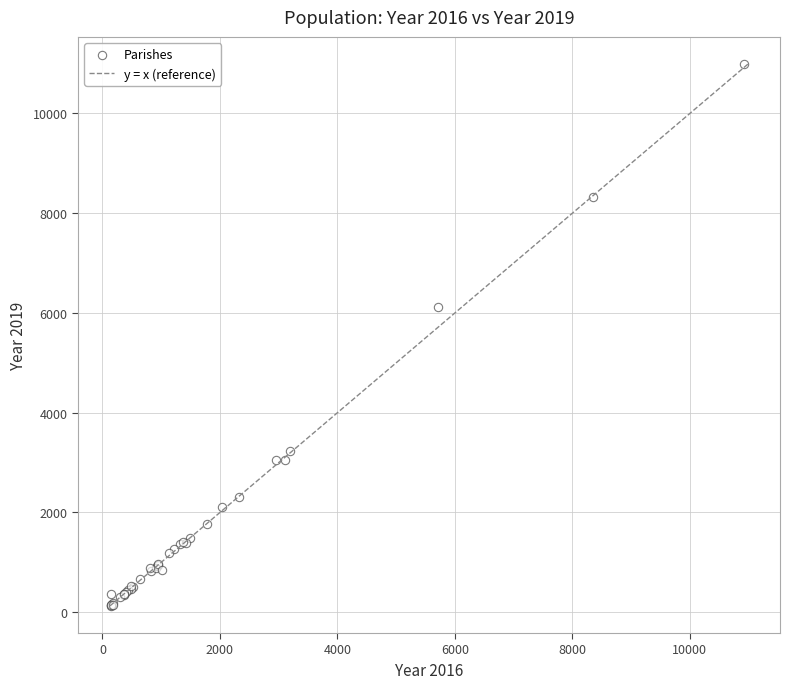

What Y value in the scatter plot is closest to 5559?

6129